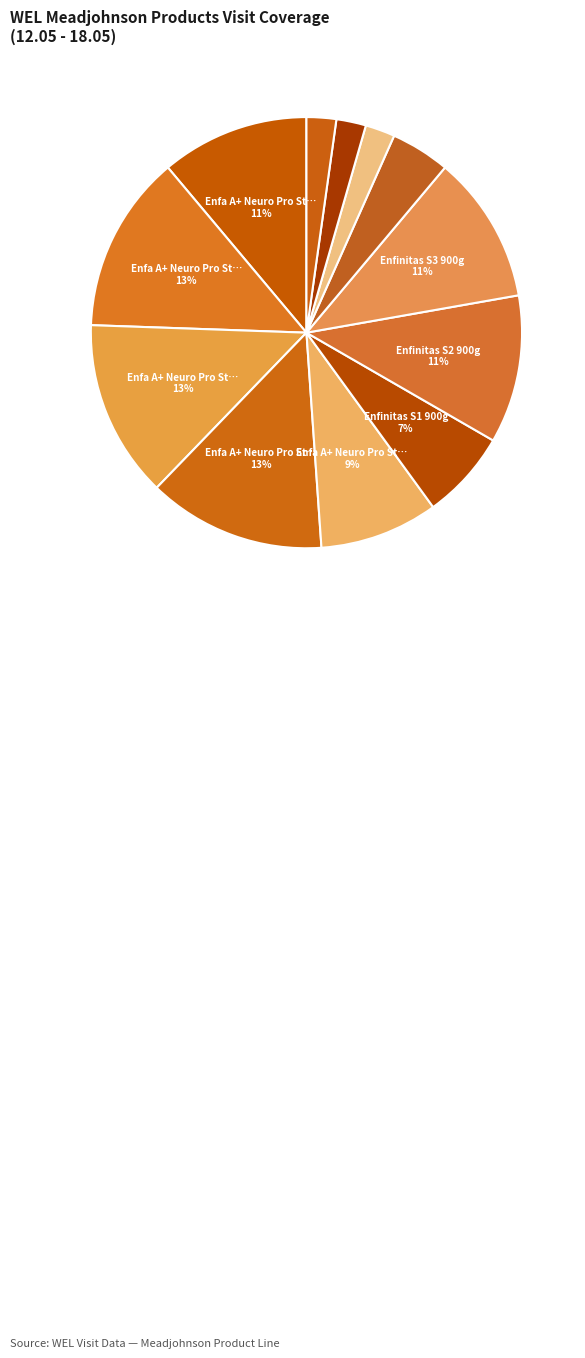

How many slices are in this pie chart?

12